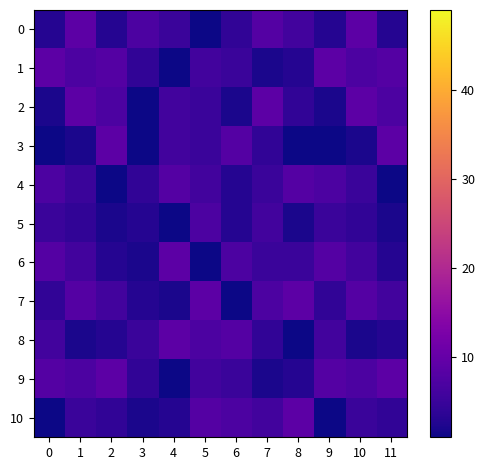

Which category has the highest value across all series?

1